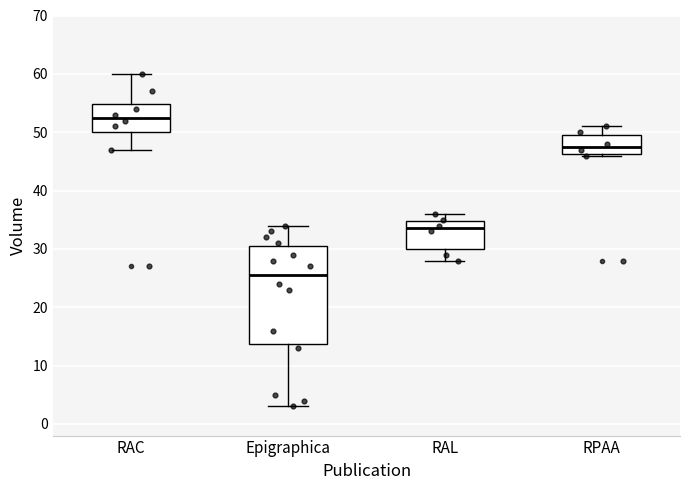

Reading left to right, transcribe this box plot: for each box, give where its median line is, the range the box spans, and where its two whiskers end, as read against the y-axis. The values are not printed on the chart, so give them approximately, as read against the axis.

RAC: median 53, box 50 to 55, whiskers 47 to 60
Epigraphica: median 26, box 14 to 31, whiskers 3 to 34
RAL: median 34, box 30 to 35, whiskers 28 to 36
RPAA: median 48, box 46 to 50, whiskers 46 to 51